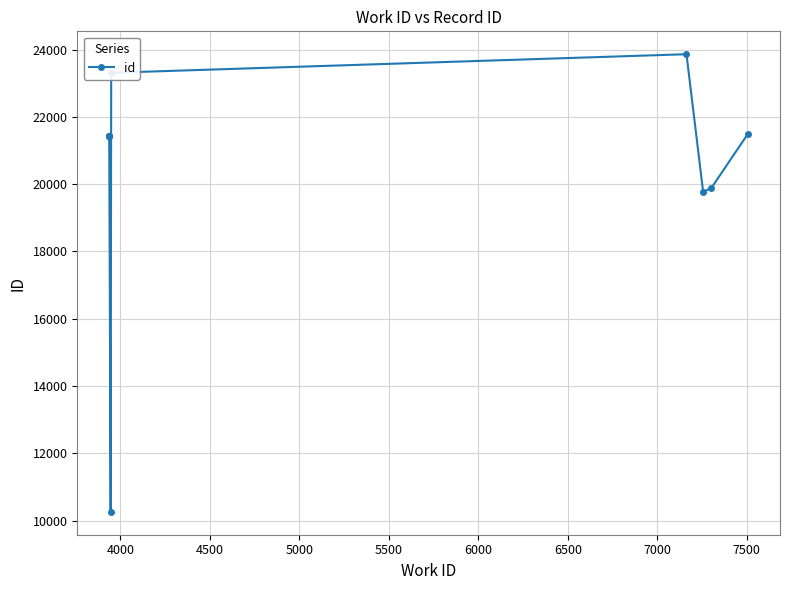

True or false: the data has more than 1 interior local peaks.

True